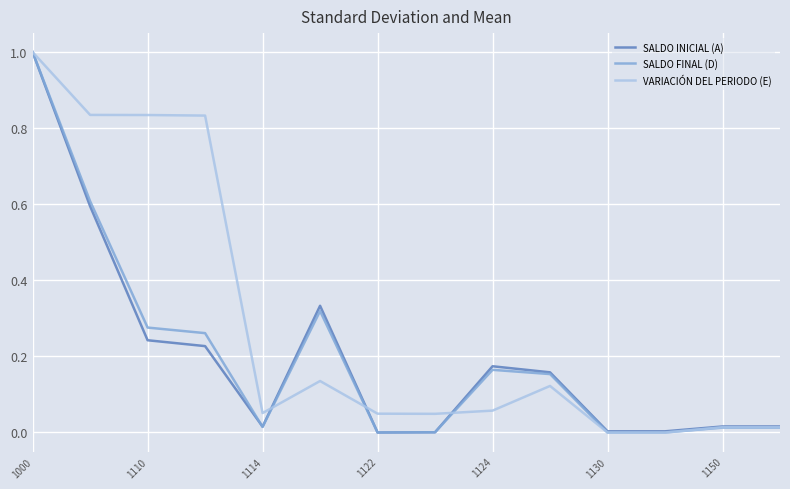

What is the highest value of the SALDO FINAL (D) series?

1.0